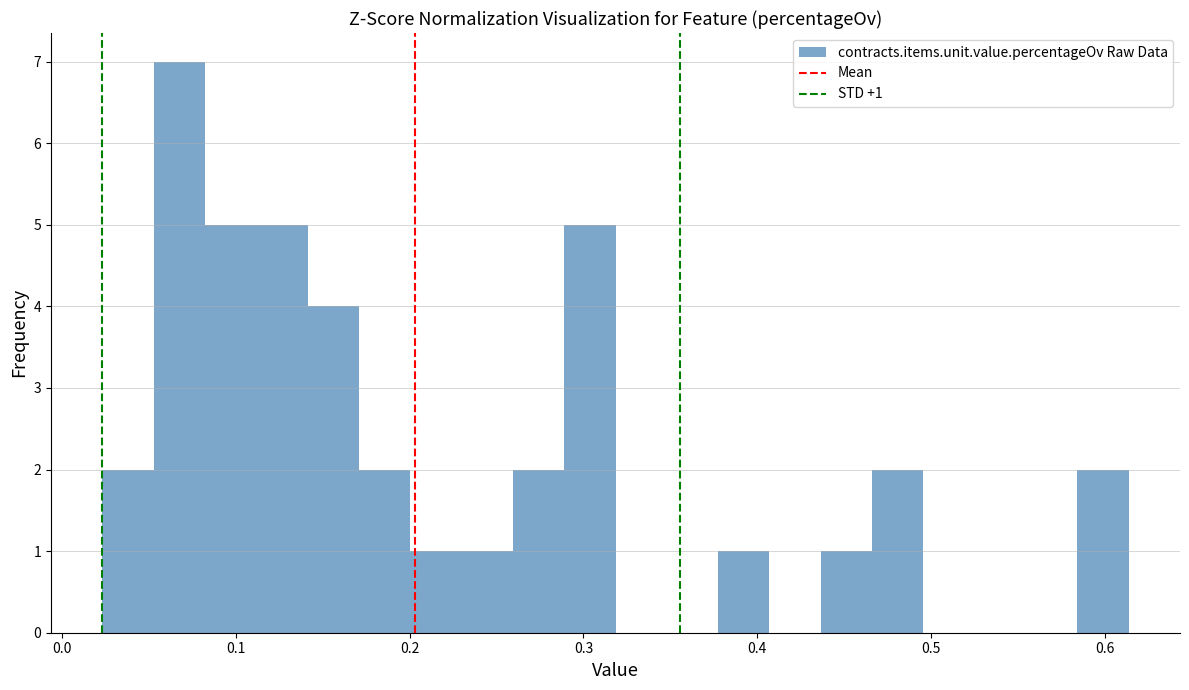

Around what value on the x-axis is the tallest bar? Give the approximate position of its centre, as read against the axis.

0.07